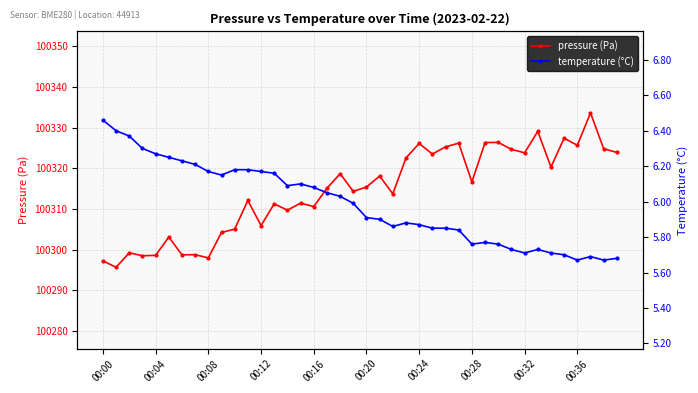

How many data points in pressure are less than 100315?

19